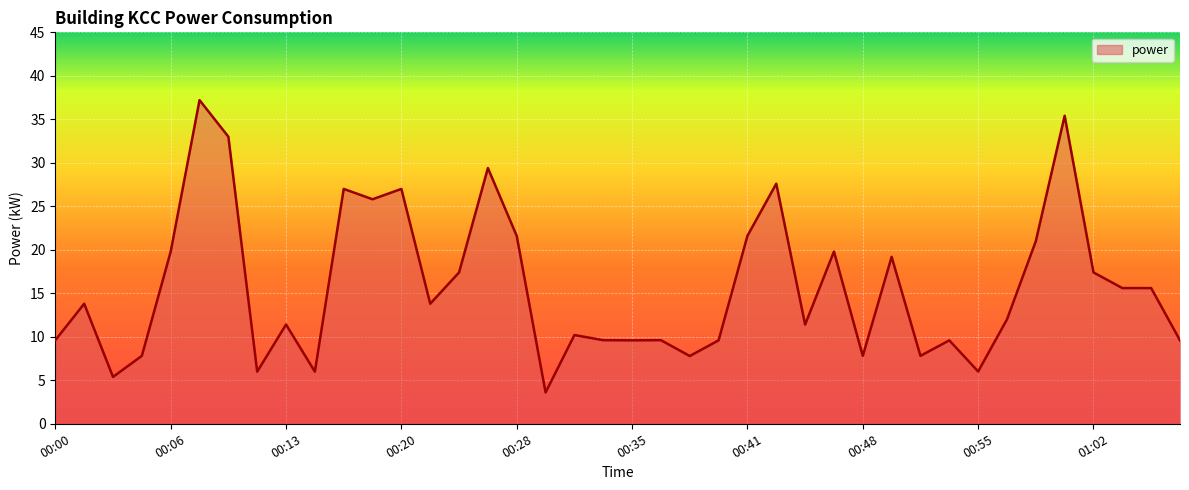

What is the greatest value displayed?

37.2